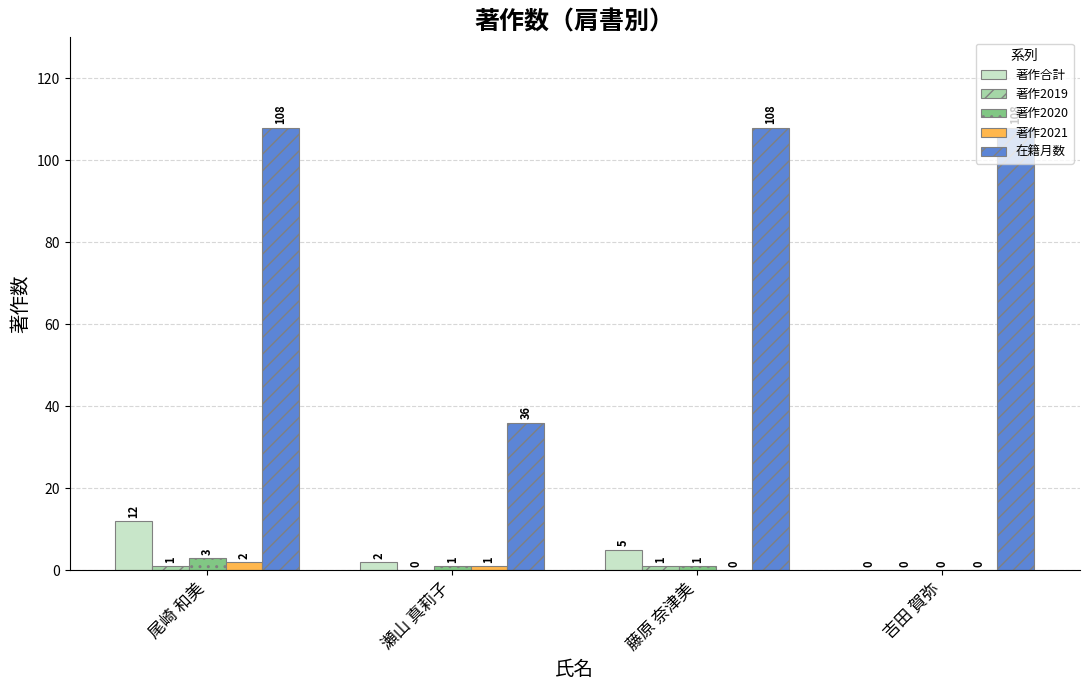

The 著作2021 series shows 1 at 瀬山 真莉子. True or false?

True